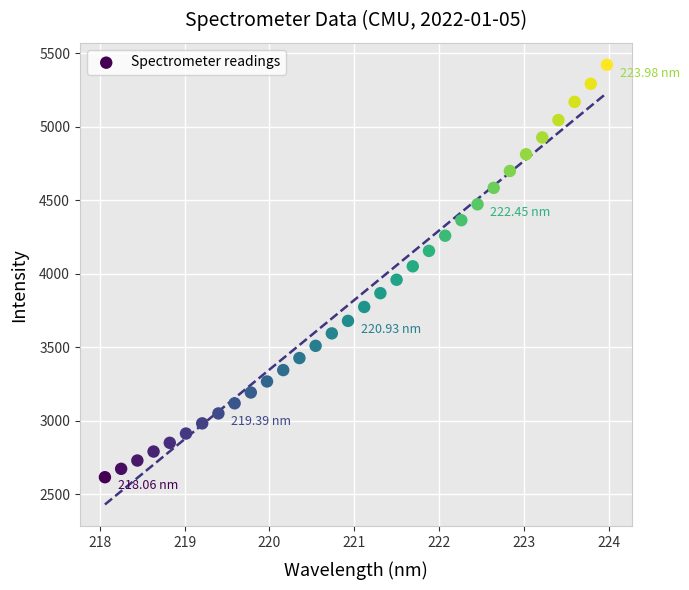

What is the range of Y values (max minus min)?

2805.7